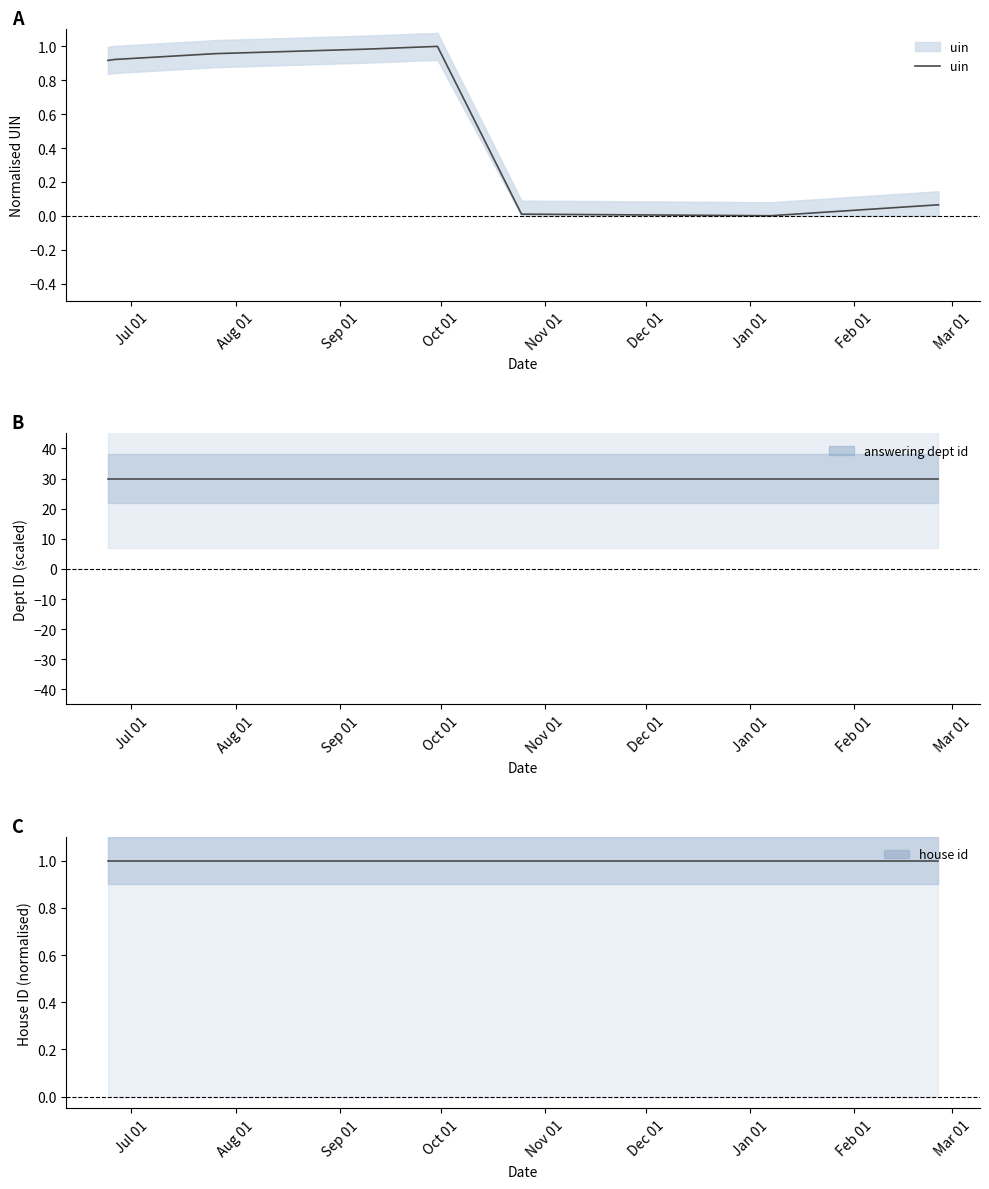

What is the label of the 1st point from the right?

Mar 01